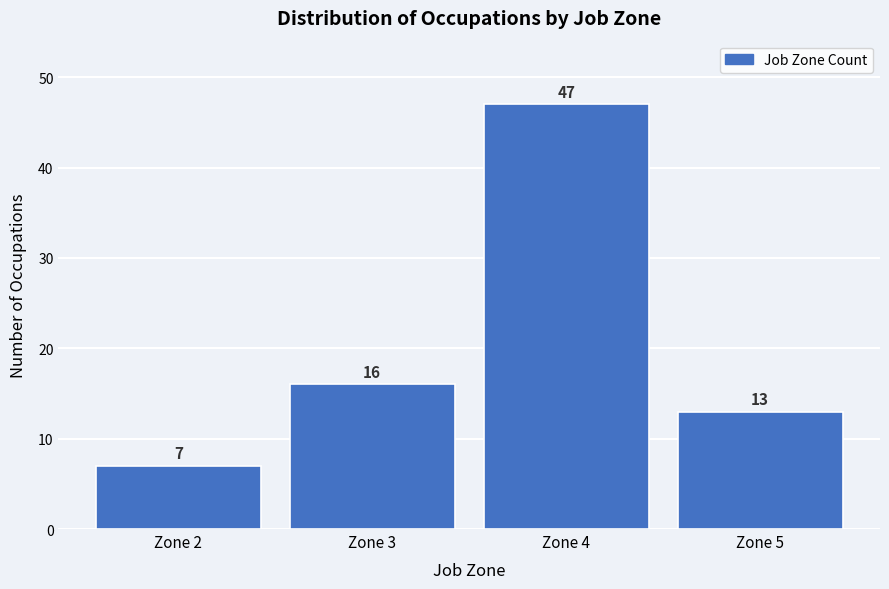

Reading left to right, extract all data points from this chart.

Zone 2=7	Zone 3=16	Zone 4=47	Zone 5=13